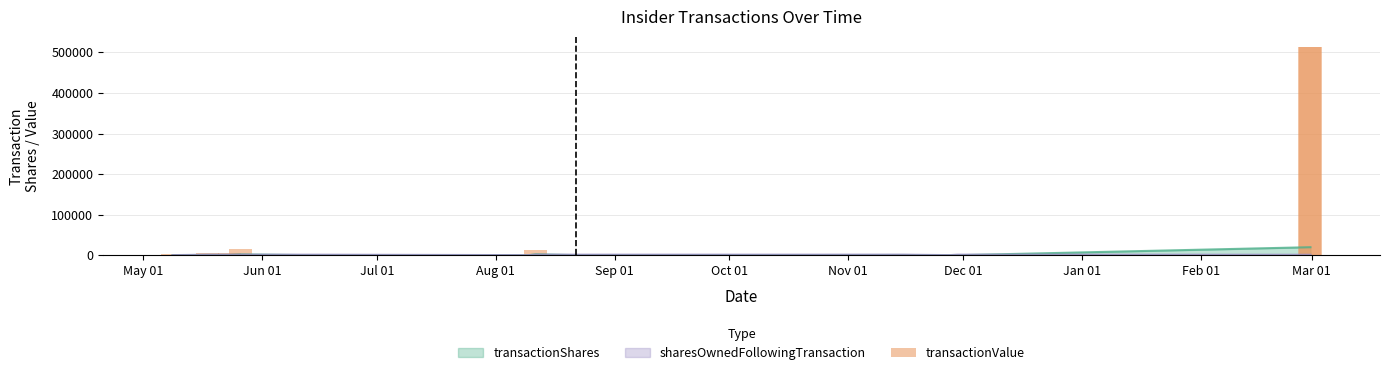

What is the difference between the second highest and minimum values?

511623